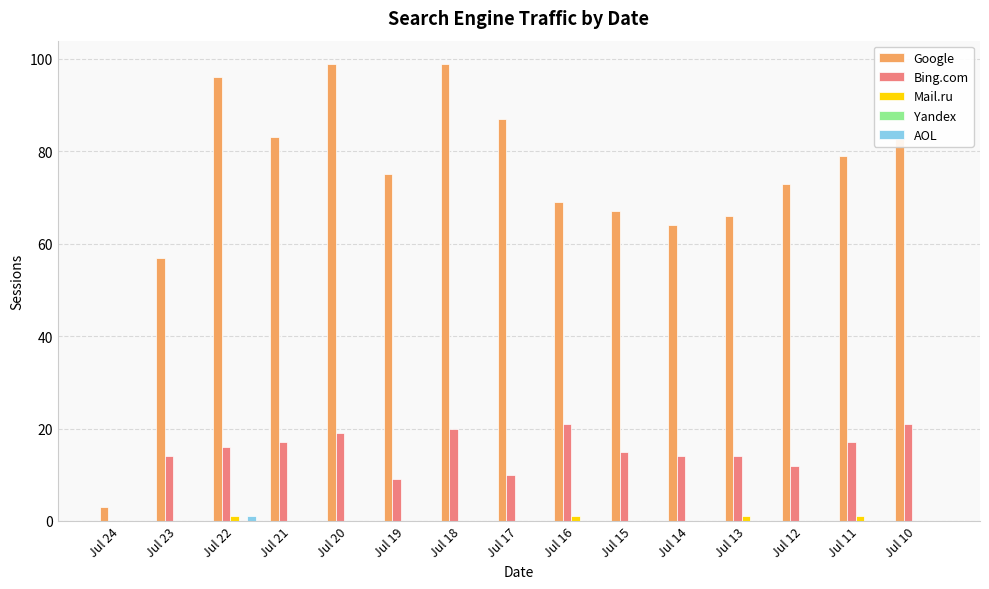

How many distinct data groups are displayed?

4